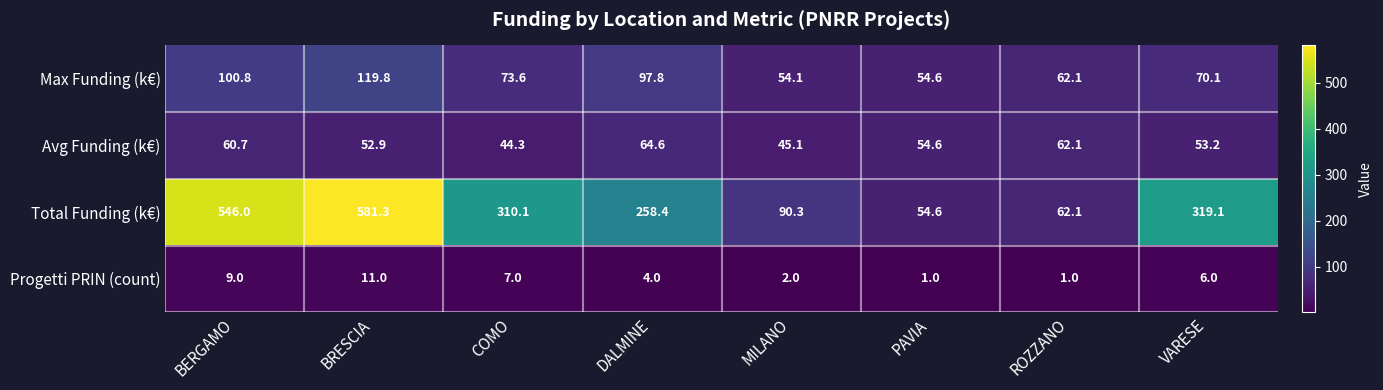

List the labels in order of Total Funding (k€) value, largest first.

BRESCIA, BERGAMO, VARESE, COMO, DALMINE, MILANO, ROZZANO, PAVIA